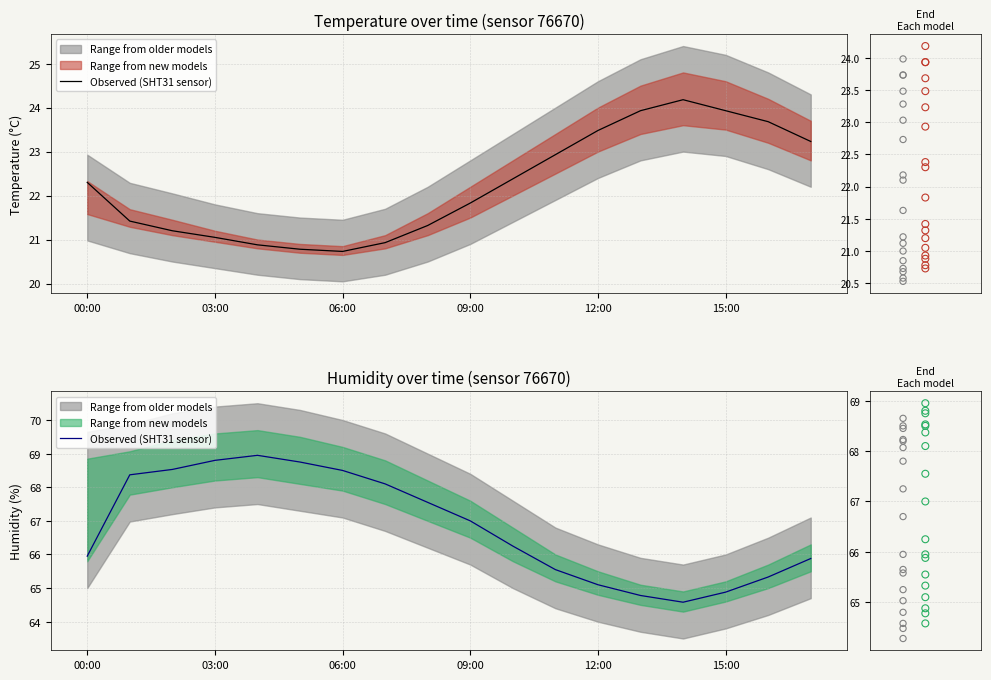

What is the change in value from 06:00 to 09:00?

-1.5